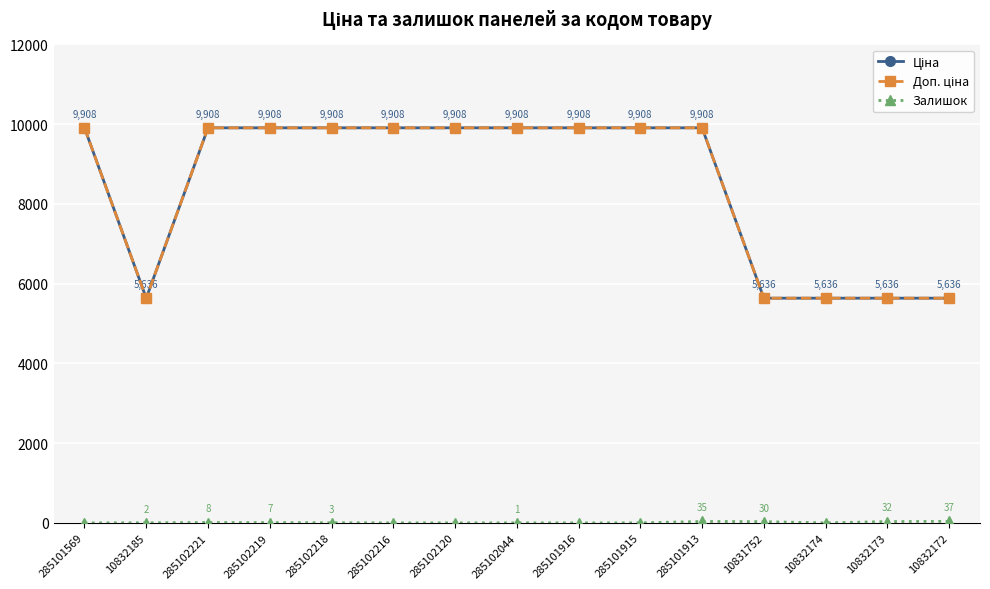

What is the sum of the Ціна values at 285102218 and 285101916?

19817.0